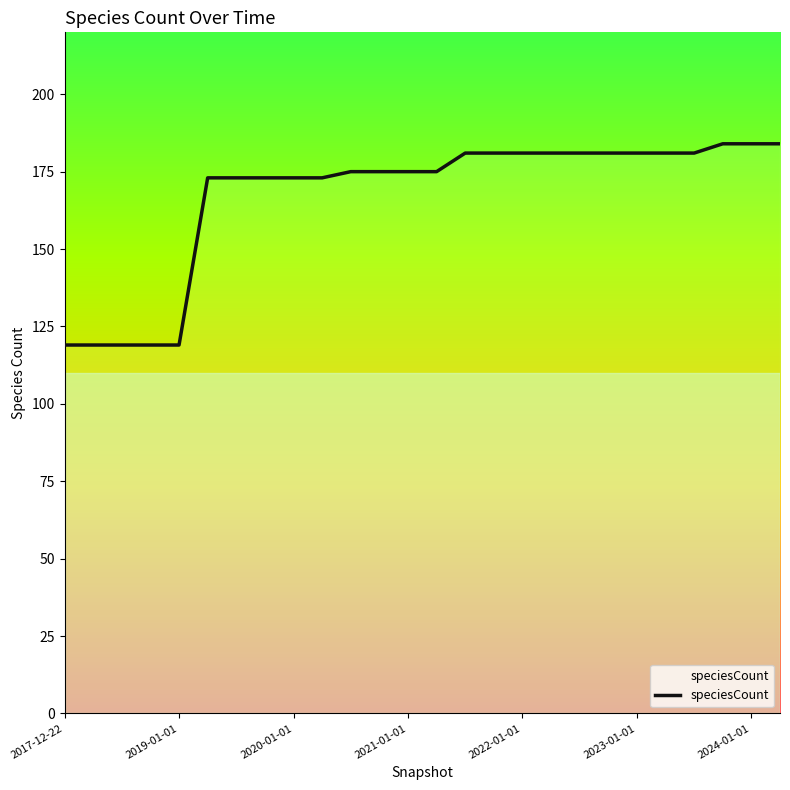

What is the difference between the second highest and second lowest values?

65